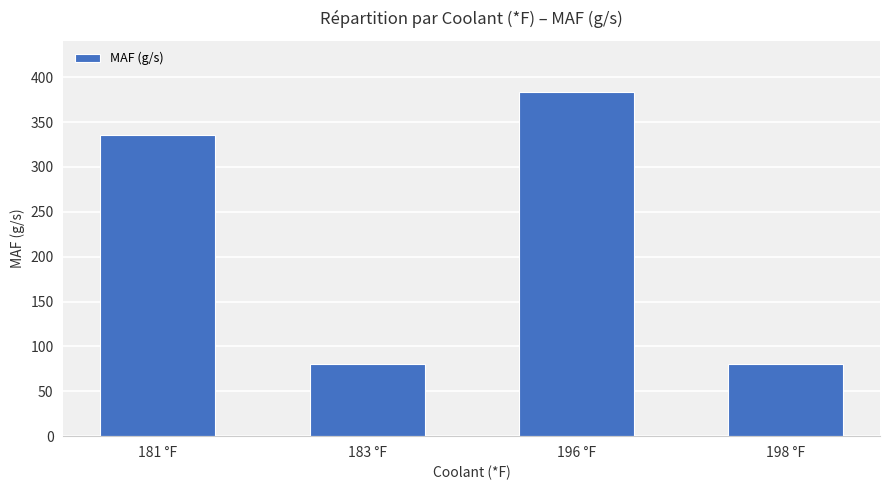

Approximately how many times larger is the value at 181 °F compared to 196 °F?

0.9